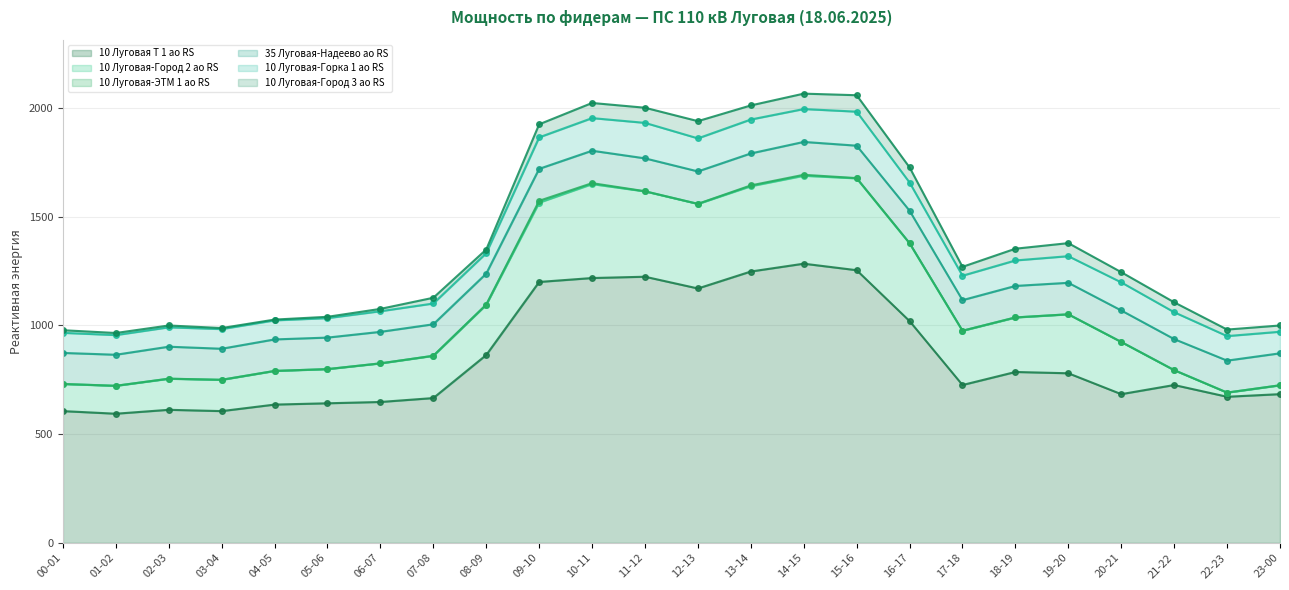

Reading left to right, what are all the values shown in this chart?

10 Луговая Т 1 ао RS: 606.0	594.0	612.0	606.0	636.0	642.0	648.0	666.0	864.0	1200.0	1218.0	1224.0	1170.0	1248.0	1284.0	1254.0	1020.0	726.0	786.0	780.0	684.0	726.0	672.0	684.0
10 Луговая-Город 2 ао RS: 124.8	128.4	142.8	144.0	154.8	157.2	177.6	194.4	231.6	364.8	432.0	392.4	388.8	392.4	404.4	422.4	357.6	249.6	250.8	271.2	240.0	68.4	19.2	40.8
10 Луговая-ЭТМ 1 ао RS: 0.0	0.0	0.4	0.0	0.0	0.0	0.0	0.0	0.0	8.4	4.4	0.8	0.4	3.6	4.4	1.2	0.8	0.0	0.0	0.0	0.0	0.0	0.0	0.0
35 Луговая-Надеево ао RS: 142.8	142.8	147.0	142.8	144.9	144.9	144.9	144.9	142.8	147.0	149.1	151.2	149.1	147.0	151.2	149.1	149.1	140.7	144.9	144.9	144.9	142.8	147.0	147.0
10 Луговая-Горка 1 ао RS: 92.4	90.4	89.2	90.4	87.6	89.6	94.8	95.6	94.0	144.8	150.0	163.2	152.0	156.0	151.2	156.4	129.6	112.4	117.2	122.4	129.2	123.6	112.8	99.2
10 Луговая-Город 3 ао RS: 12.0	9.6	8.4	4.8	3.6	6.0	10.8	26.4	16.8	60.0	69.6	69.6	79.2	64.8	70.8	75.6	69.6	40.8	54.0	60.0	46.8	45.6	30.0	28.8